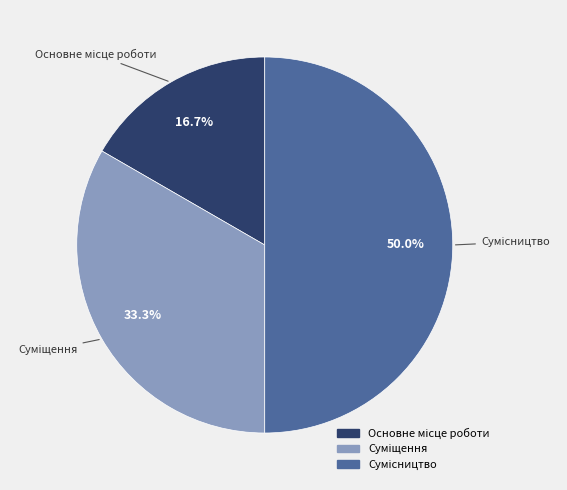

True or false: Суміщення accounts for 26% of the total.

False